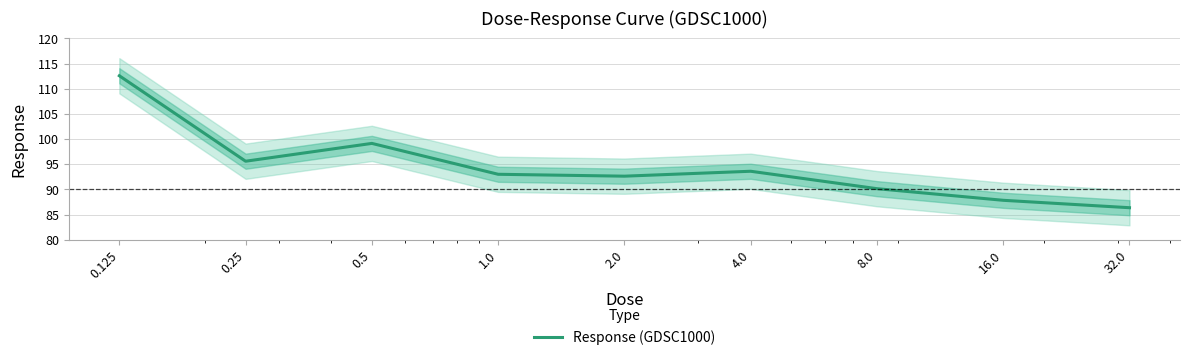

How many lines are shown in the chart?

1